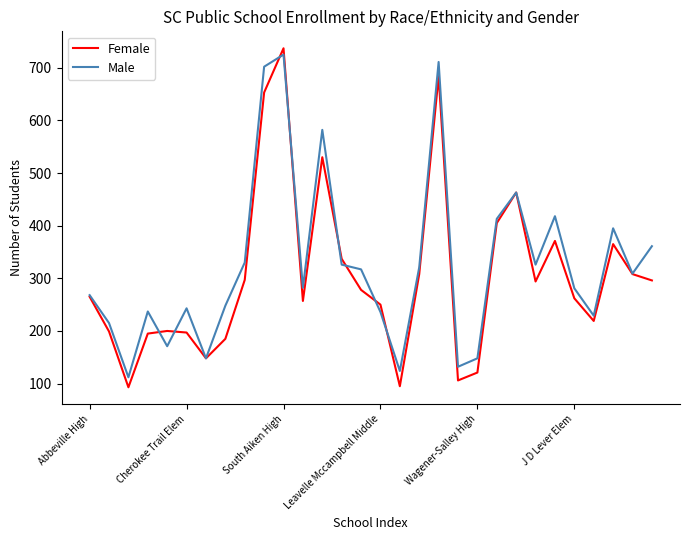

Which series has the largest range (max minus min)?

Female